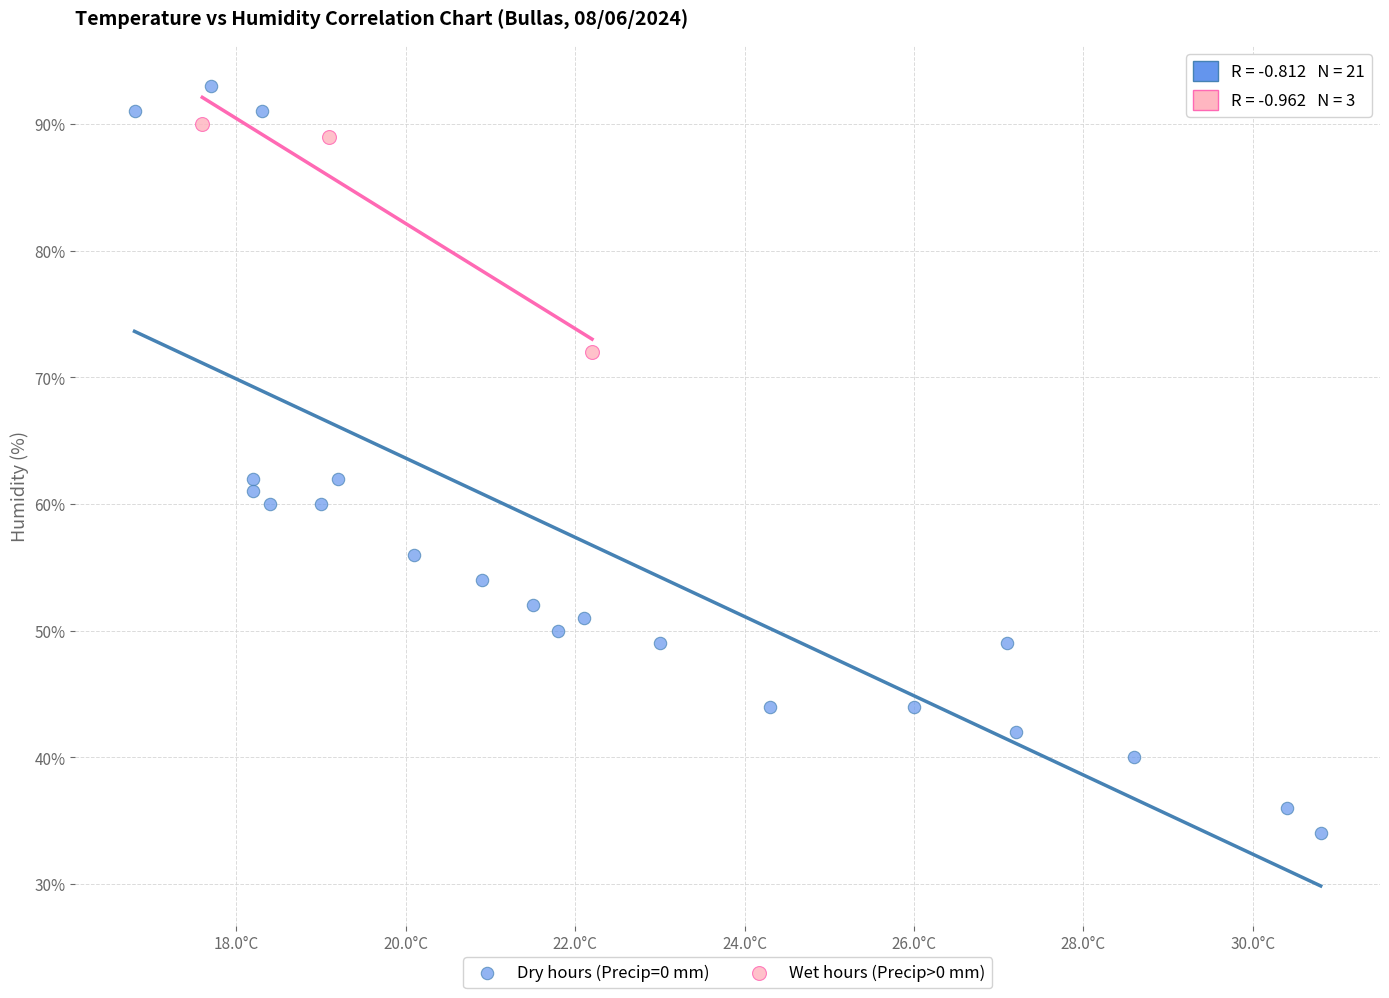

Which series contains the lowest Y value?

Dry hours (Precip=0 mm)